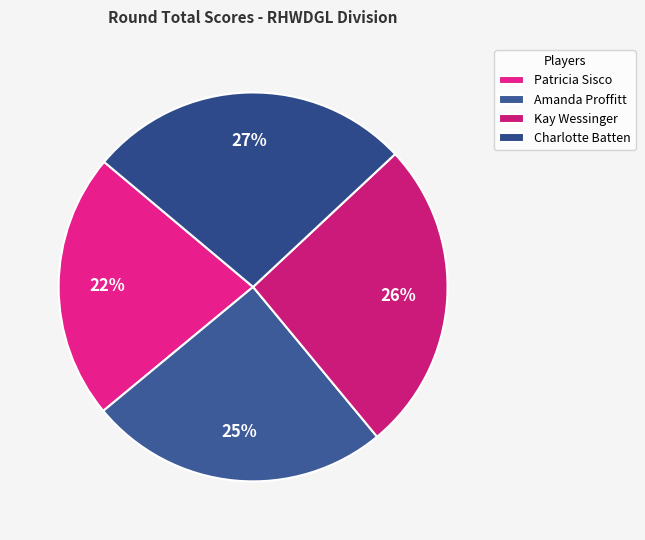

Is it true that Amanda Proffitt is 25% of the pie?

True